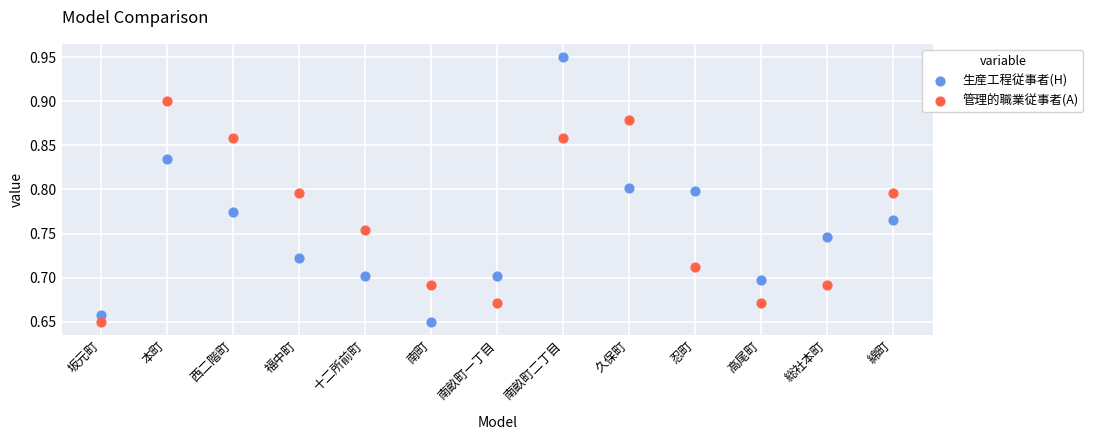

Which series has the largest Y range (max minus min)?

生産工程従事者(H)